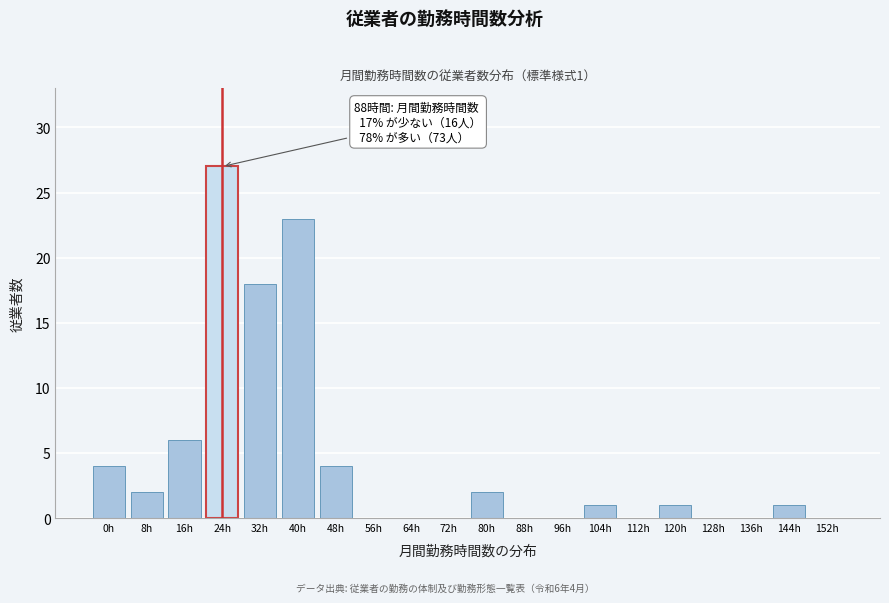

Reading left to right, extract all data points from this chart.

0h=4	8h=2	16h=6	24h=27	32h=18	40h=23	48h=4	56h=0	64h=0	72h=0	80h=2	88h=0	96h=0	104h=1	112h=0	120h=1	128h=0	136h=0	144h=1	152h=0